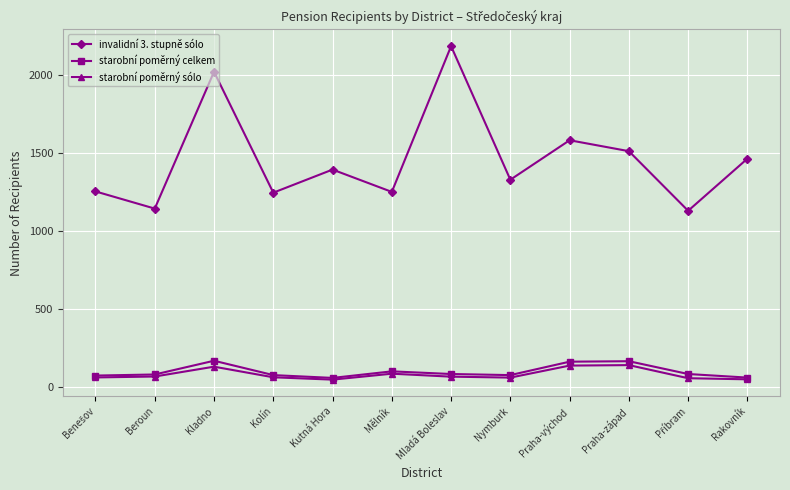

Is it true that starobní poměrný sólo equals 64 at Kolín?

True